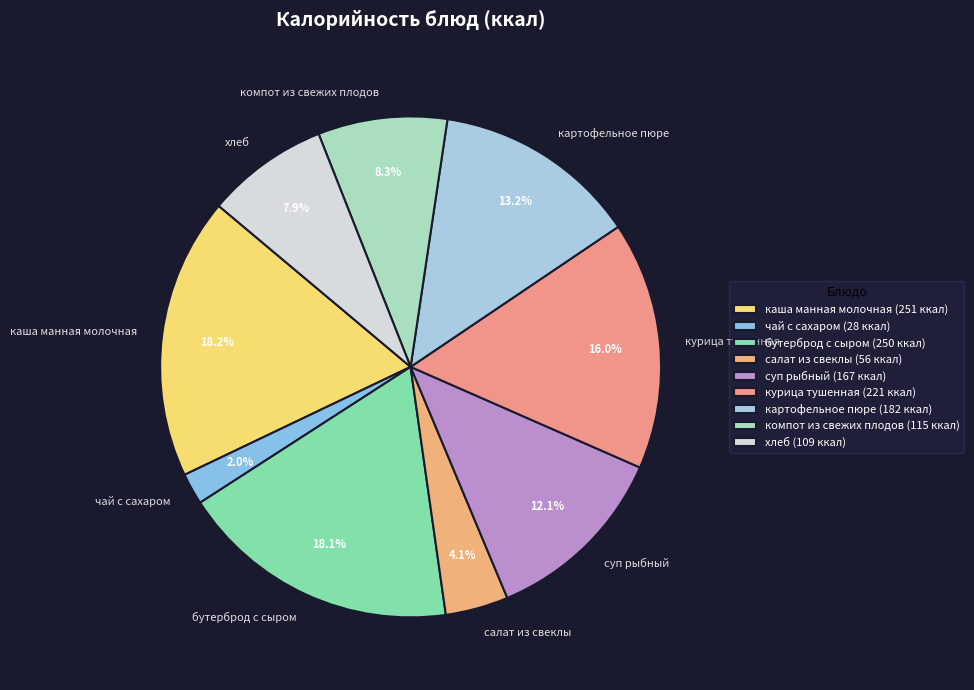

Which has a higher value, компот из свежих плодов or чай с сахаром?

компот из свежих плодов